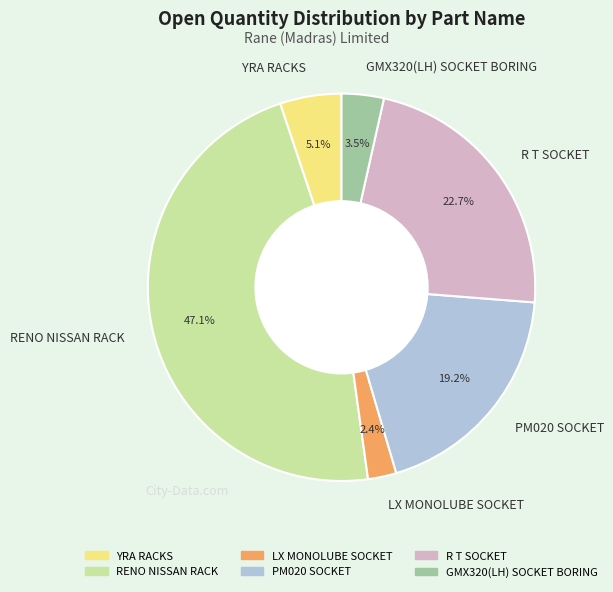

Which has a higher value, LX MONOLUBE SOCKET or PM020 SOCKET?

PM020 SOCKET